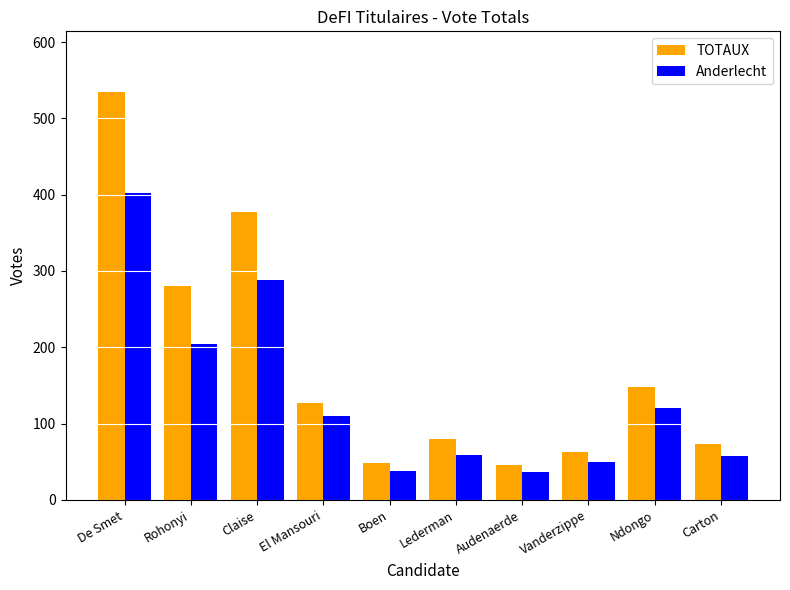

List the series in order of their peak value, lowest first.

Anderlecht, TOTAUX